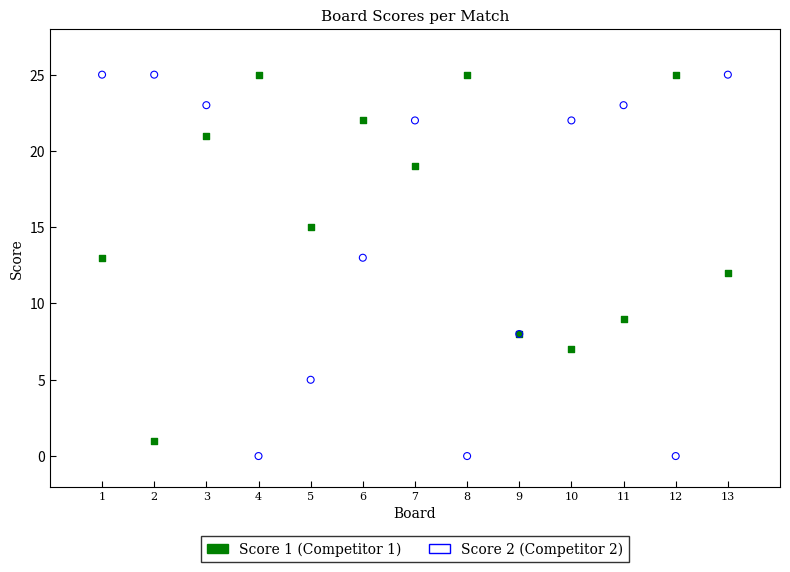

What is the X range (max minus min) for the scatter plot?

12